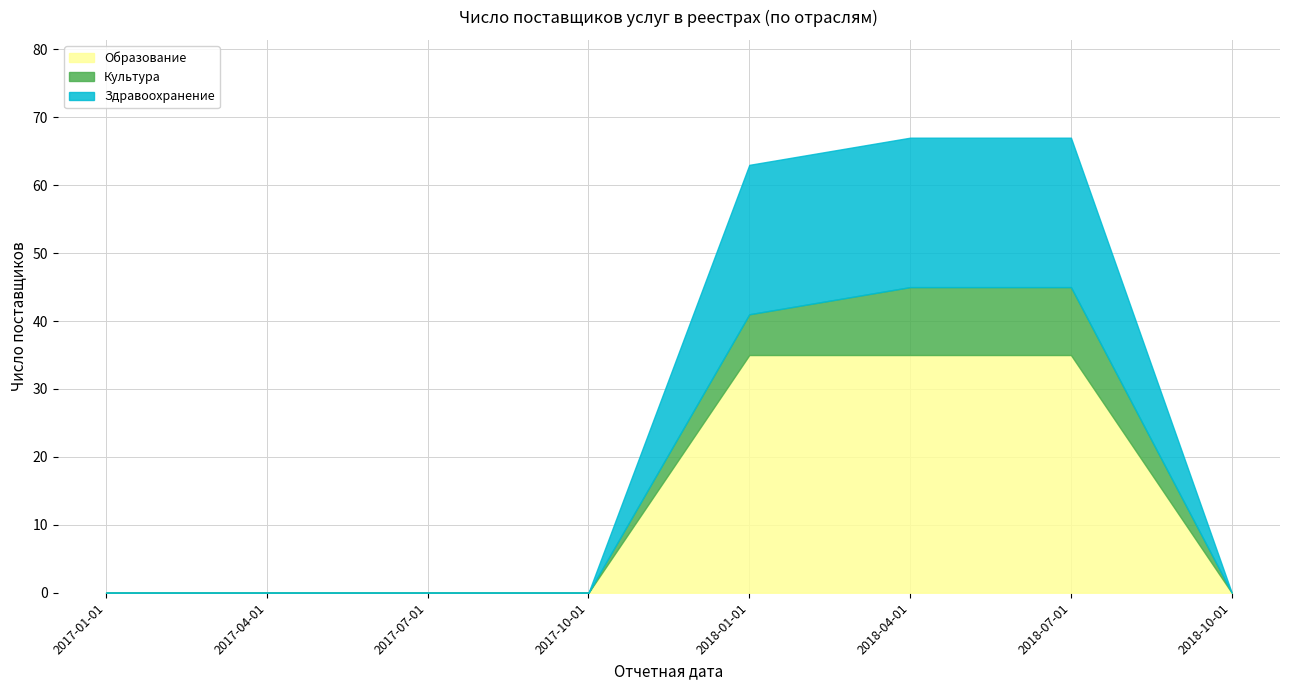

True or false: Здравоохранение and Культура cross at least once.

False